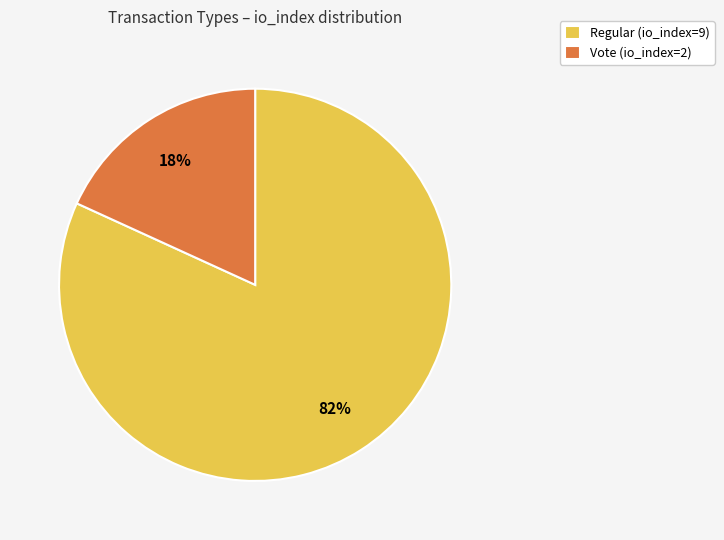

Count the number of slices in the pie.

2